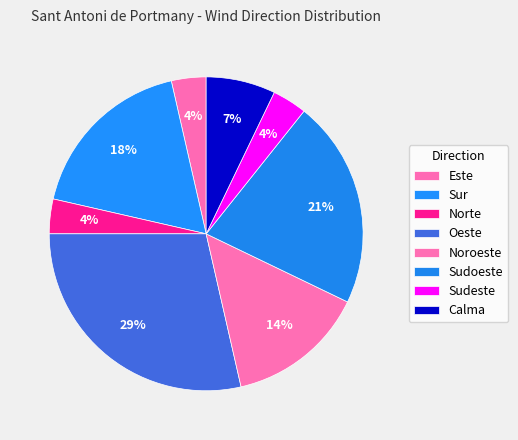

What is the ratio of the value at Calma to the value at Norte?

2.0